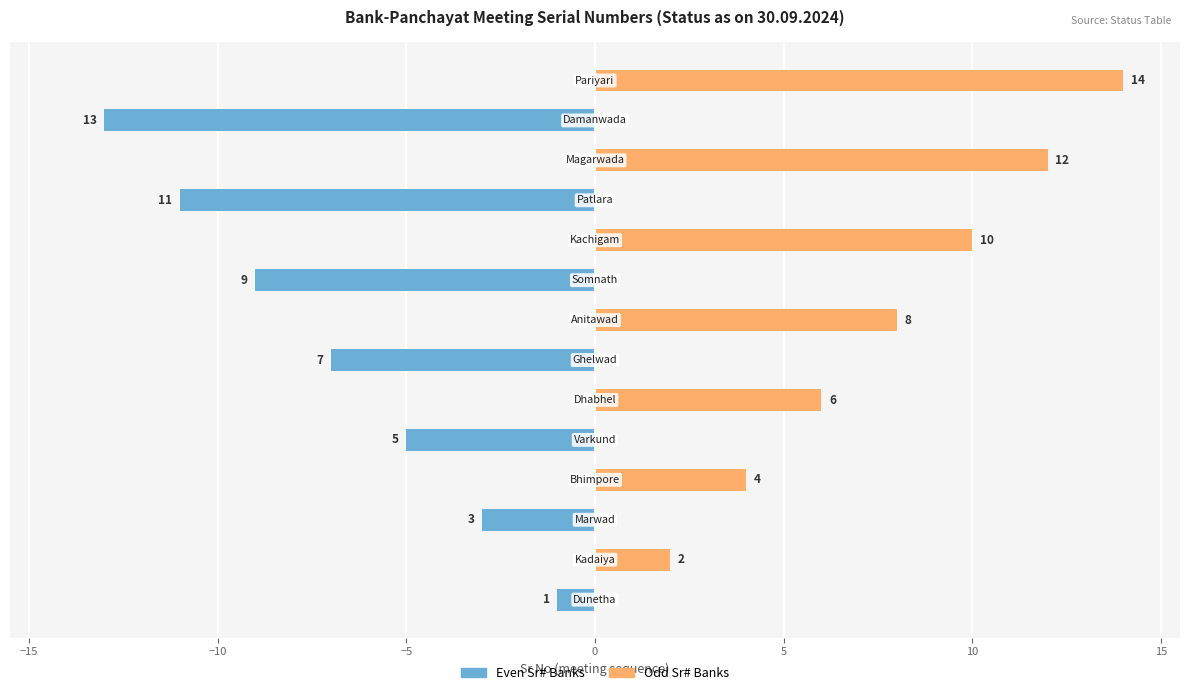

Reading left to right, list all the values displayed in this chart.

Bank (Left): -1	0	-3	0	-5	0	-7	0	-9	0	-11	0	-13	0
Bank (Right): 0	2	0	4	0	6	0	8	0	10	0	12	0	14